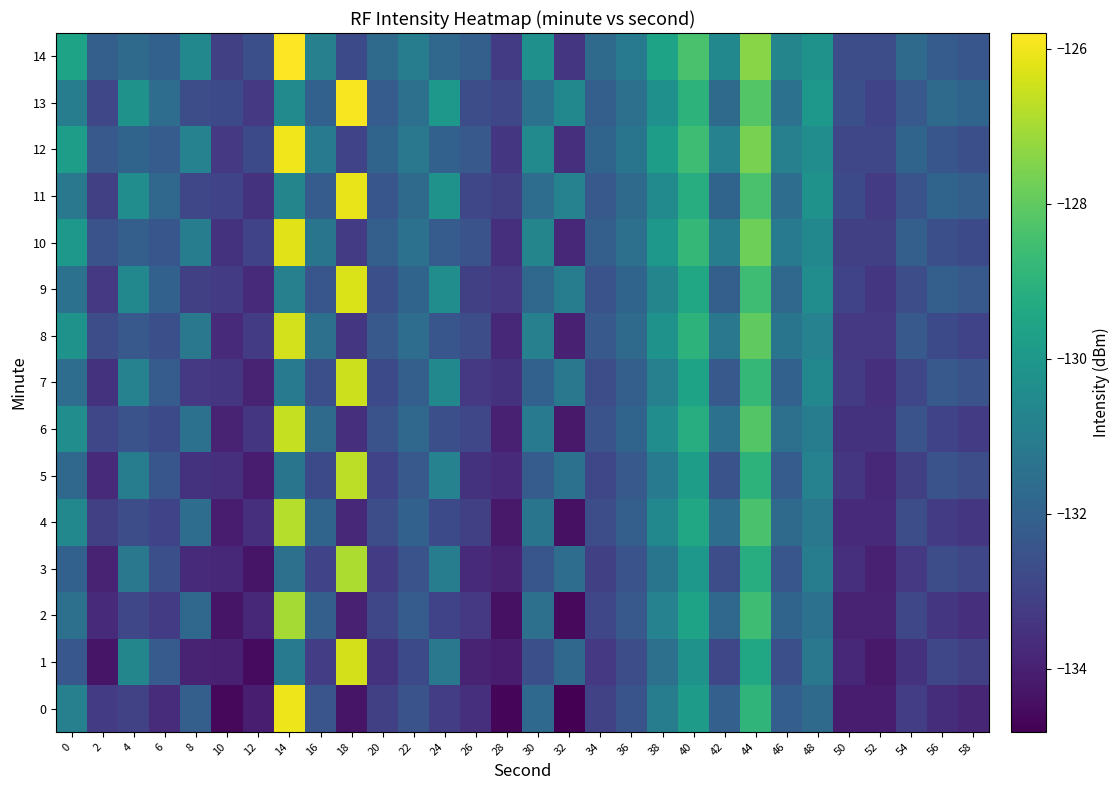

At which category is the sum across all series the highest?

44